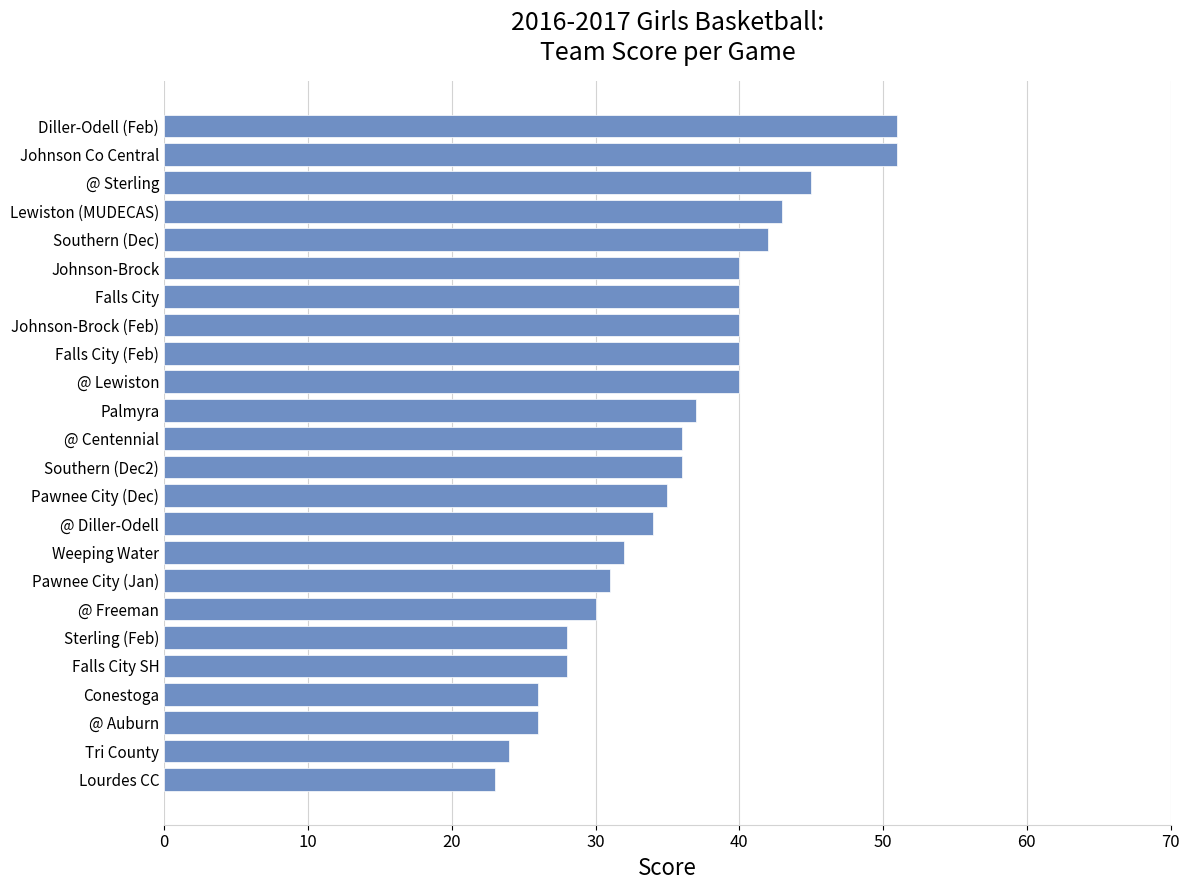

Is it true that the value at @ Sterling is 65?

False